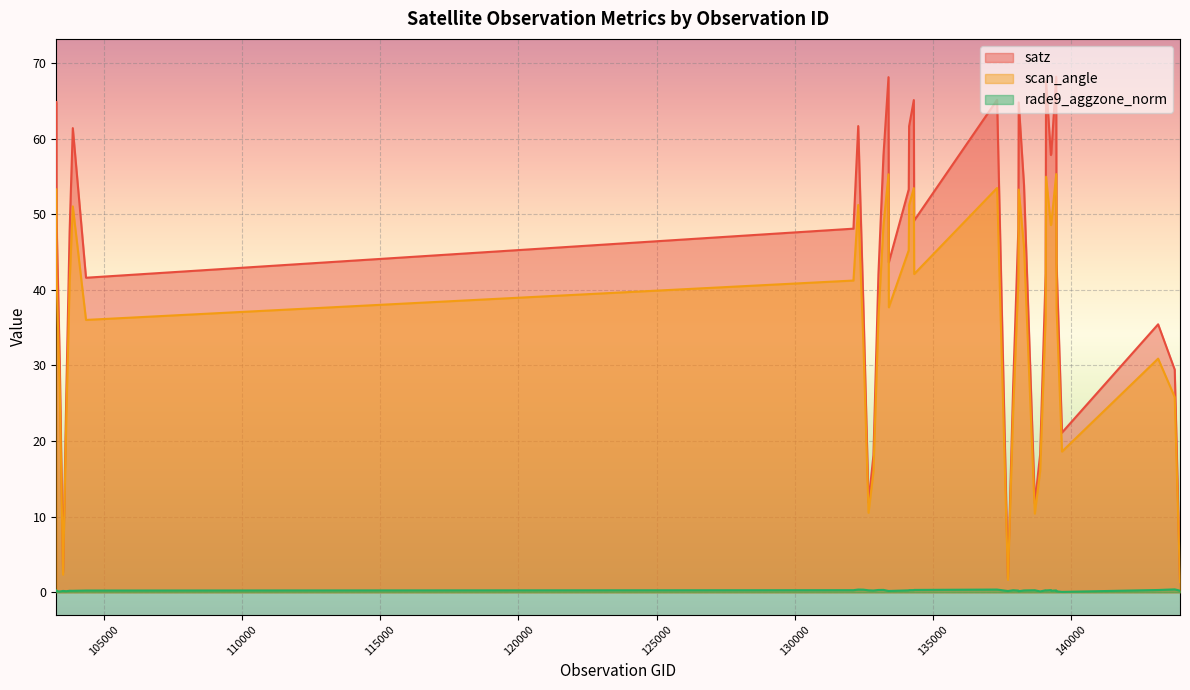

Which series has the largest total across all categories?

satz